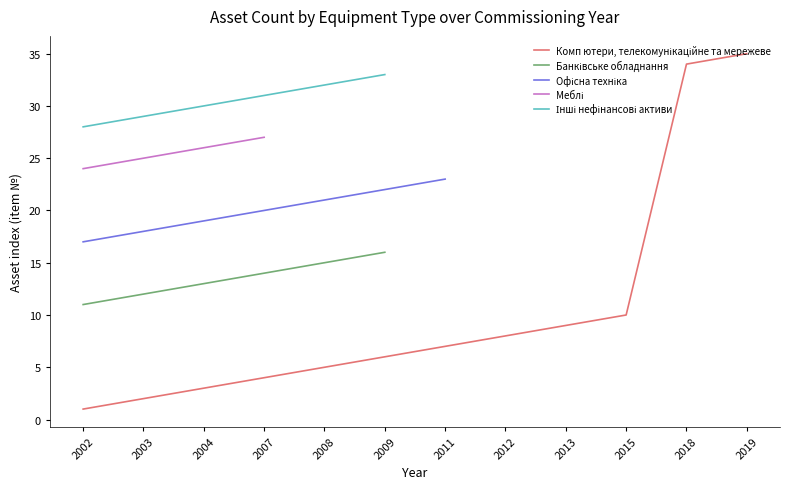

Does the chart have visible grid lines?

No